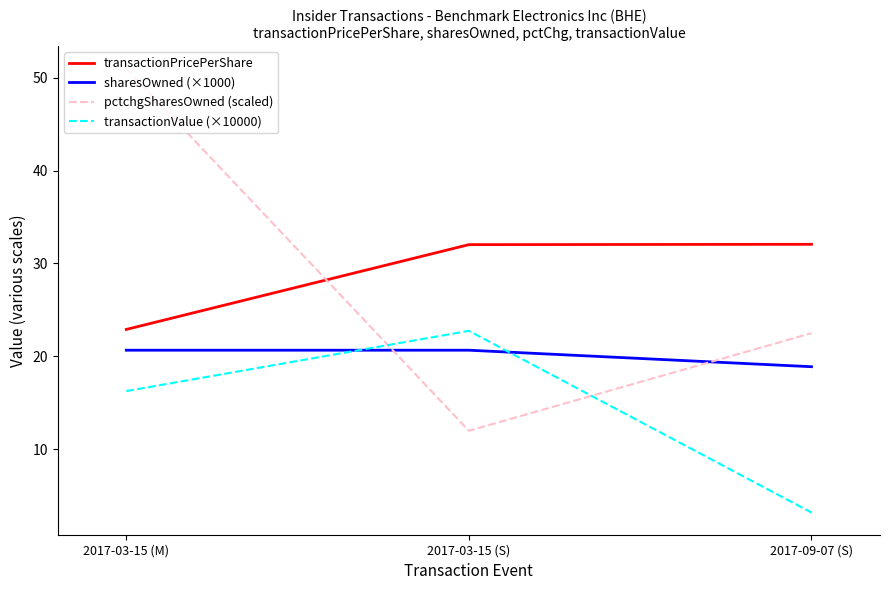

Is this an area chart (filled region under the line)?

No